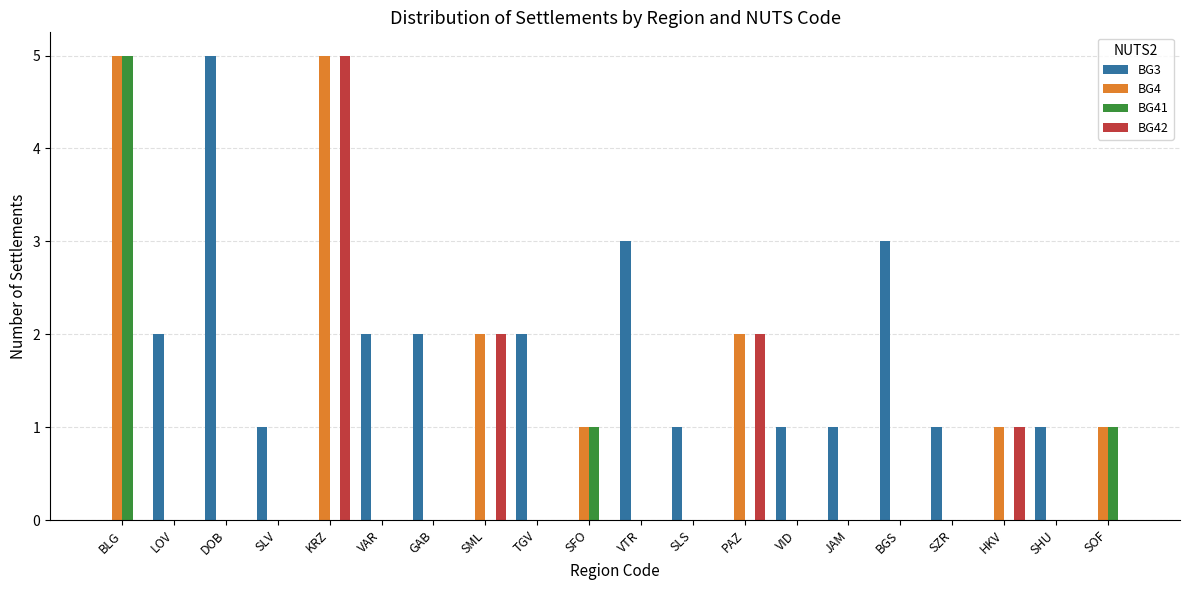

Reading left to right, extract all data points from this chart.

BG3: BLG=0	LOV=2	DOB=5	SLV=1	KRZ=0	VAR=2	GAB=2	SML=0	TGV=2	SFO=0	VTR=3	SLS=1	PAZ=0	VID=1	JAM=1	BGS=3	SZR=1	HKV=0	SHU=1	SOF=0
BG4: BLG=5	LOV=0	DOB=0	SLV=0	KRZ=5	VAR=0	GAB=0	SML=2	TGV=0	SFO=1	VTR=0	SLS=0	PAZ=2	VID=0	JAM=0	BGS=0	SZR=0	HKV=1	SHU=0	SOF=1
BG41: BLG=5	LOV=0	DOB=0	SLV=0	KRZ=0	VAR=0	GAB=0	SML=0	TGV=0	SFO=1	VTR=0	SLS=0	PAZ=0	VID=0	JAM=0	BGS=0	SZR=0	HKV=0	SHU=0	SOF=1
BG42: BLG=0	LOV=0	DOB=0	SLV=0	KRZ=5	VAR=0	GAB=0	SML=2	TGV=0	SFO=0	VTR=0	SLS=0	PAZ=2	VID=0	JAM=0	BGS=0	SZR=0	HKV=1	SHU=0	SOF=0